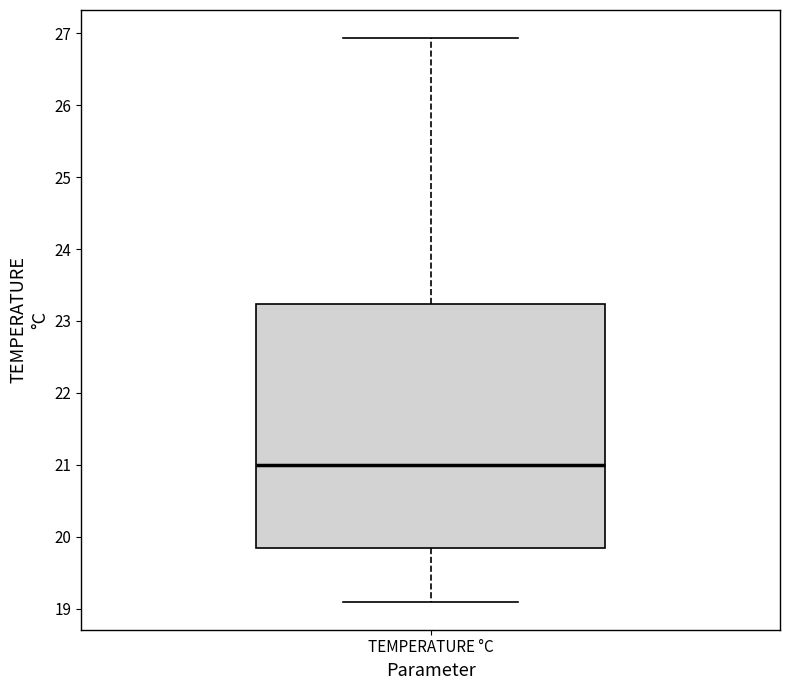

Read this box plot against the y-axis: the position of the median line, the range covered by the box, and the ends of both whiskers. The values are not printed on the chart, so give them approximately, as read against the axis.

median 21.0, box 19.8 to 23.2, whiskers 19.1 to 26.9